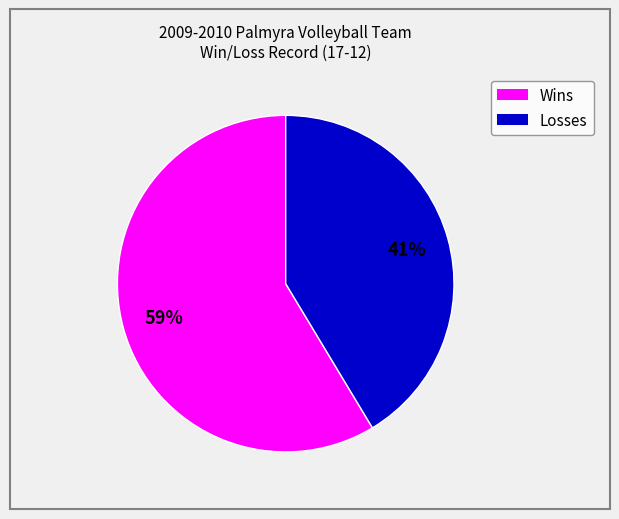

The Losses slice represents 48% of the pie. True or false?

False